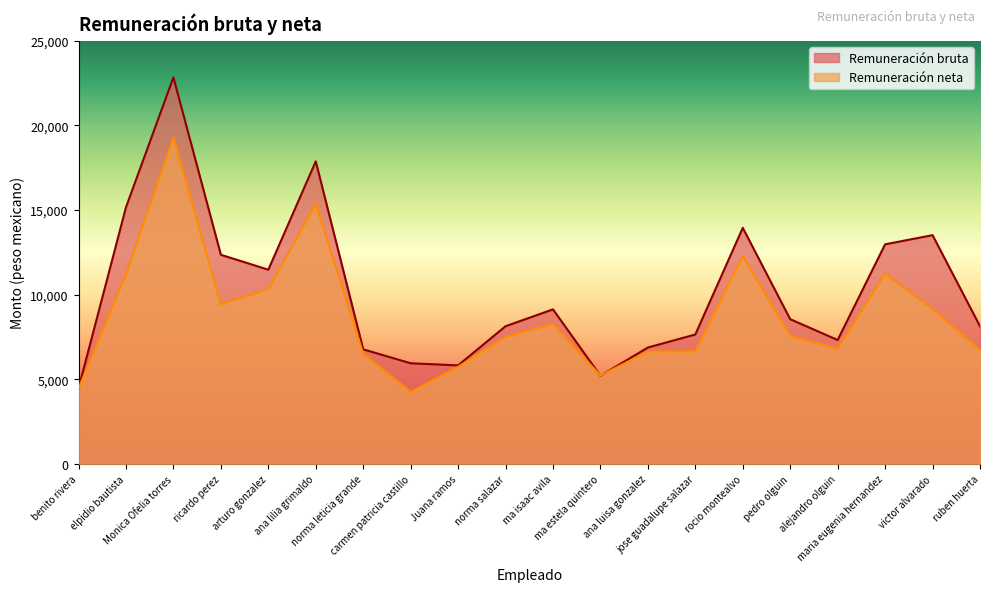

How many data points does each series have?

20